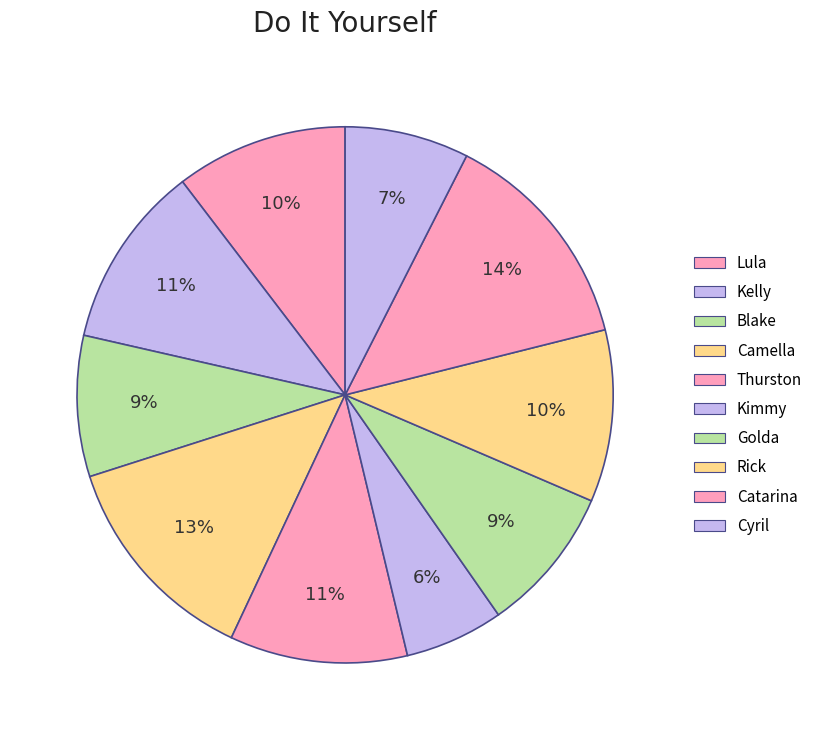

How many slices are in this pie chart?

10